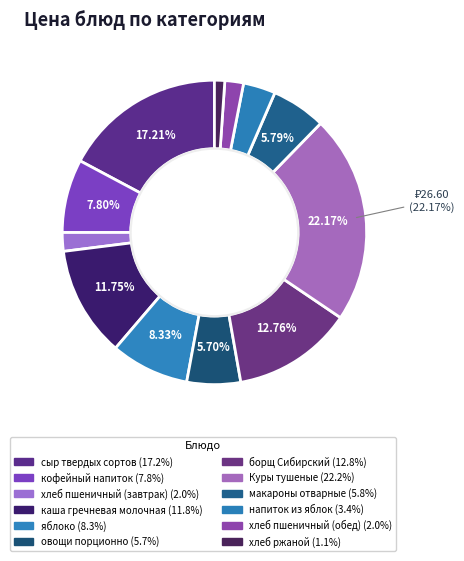

What is the largest slice in the pie chart?

Куры тушеные